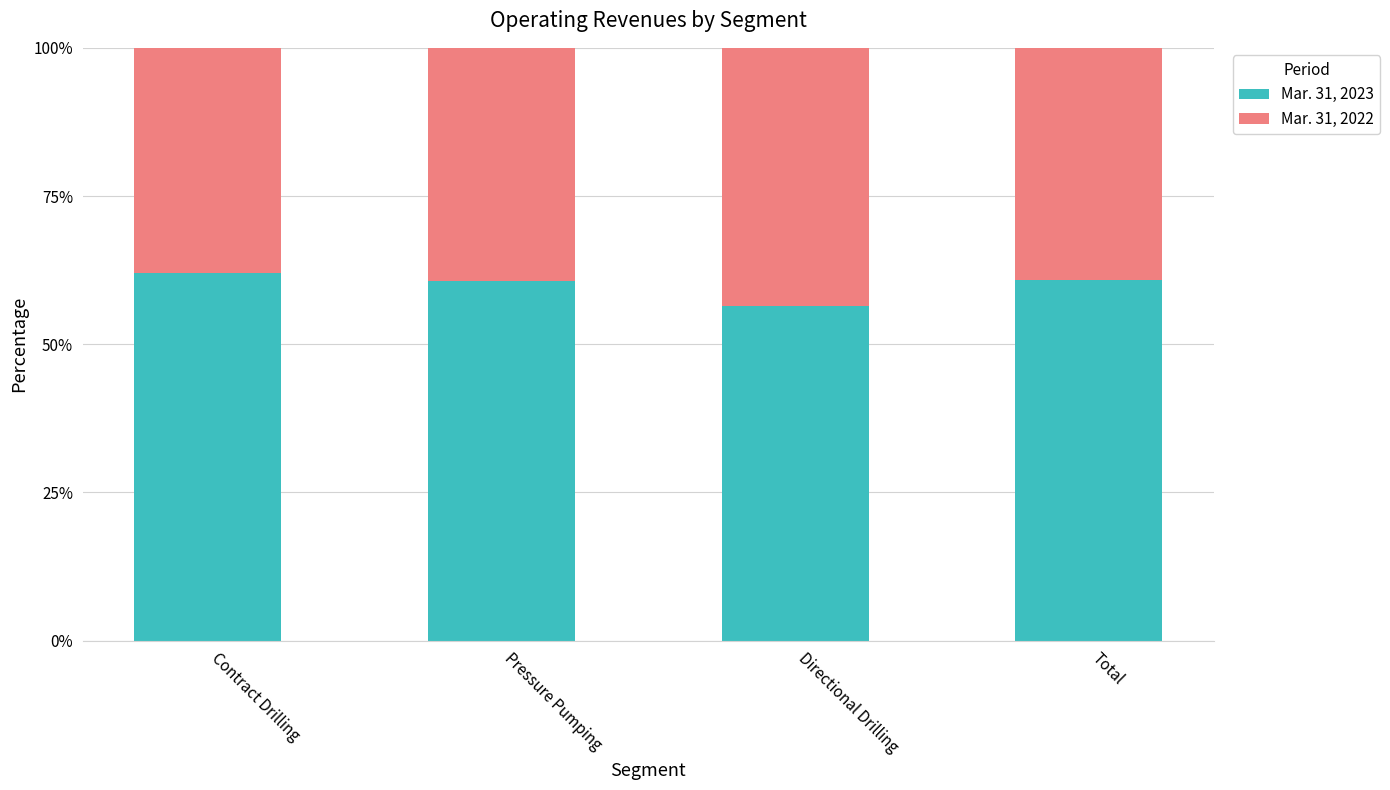

What is the sum of the Mar. 31, 2023 values at Directional Drilling and Total?

117.3